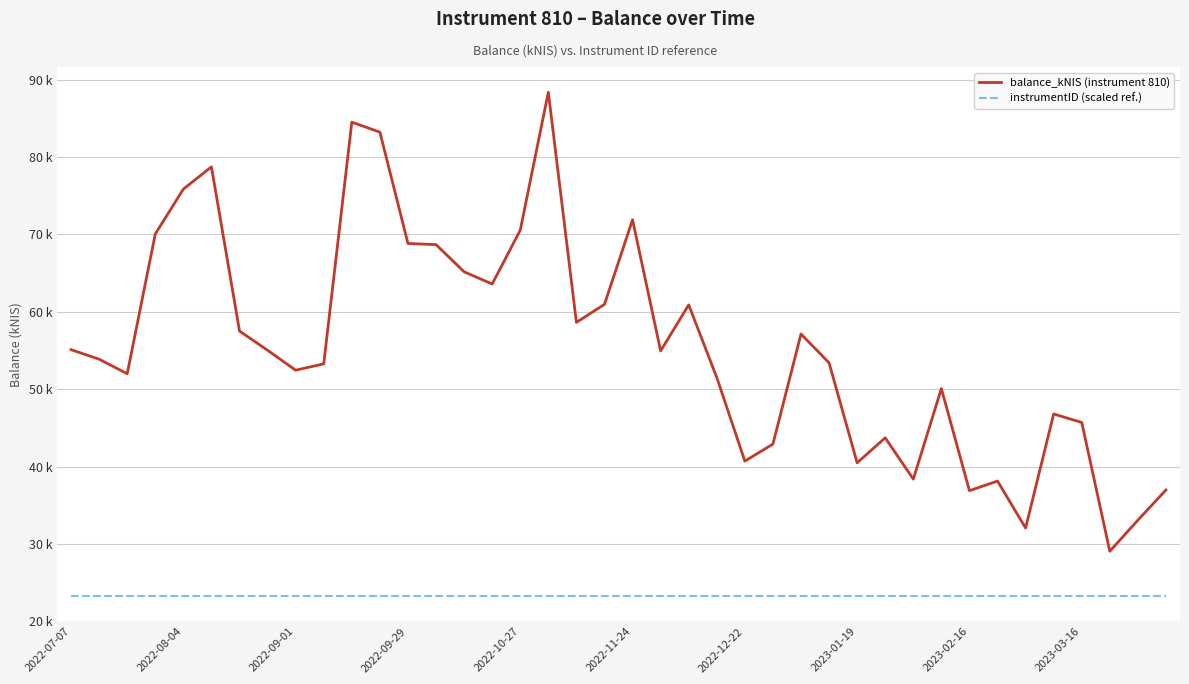

Does the chart have visible grid lines?

Yes